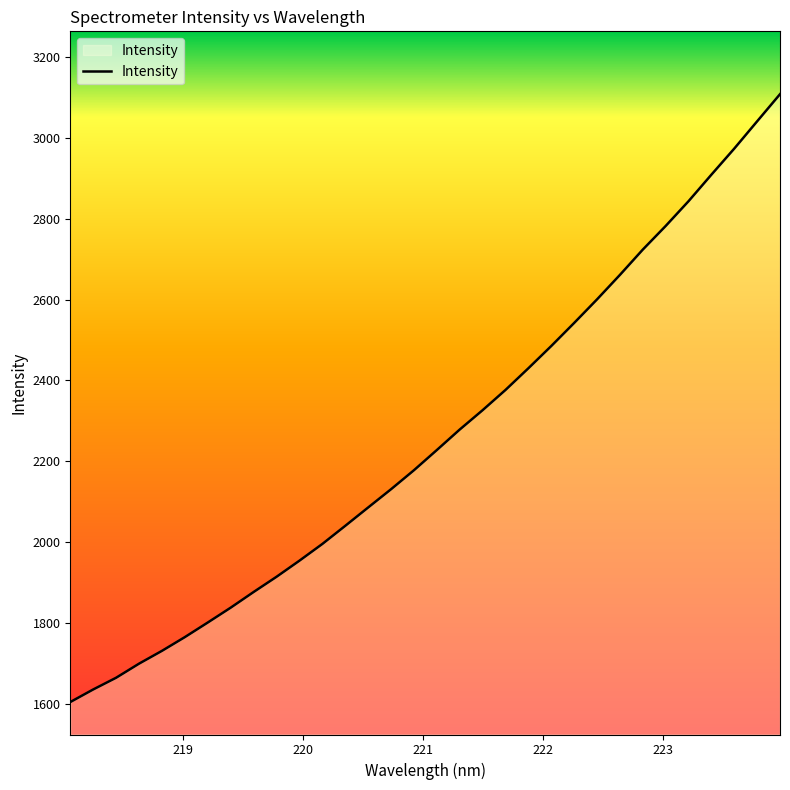

What is the difference between the maximum and minimum values?

1503.2